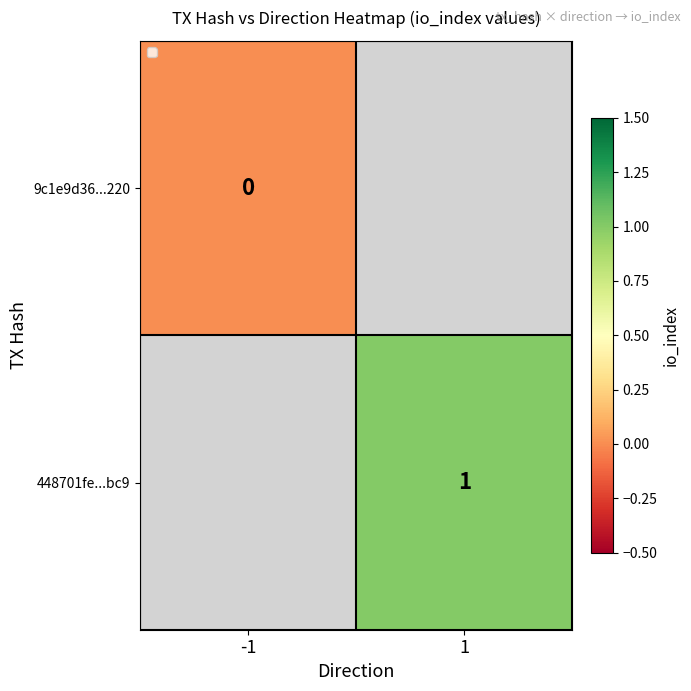

What value does the 448701fe...bc9 series have at 1?

1.0